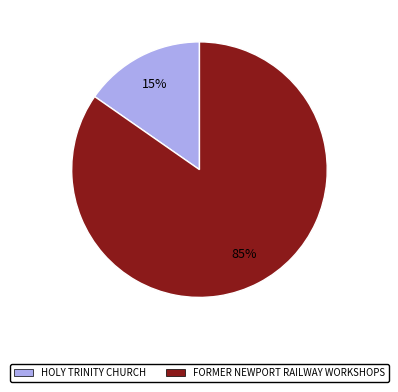

Does any single category account for the majority?

Yes